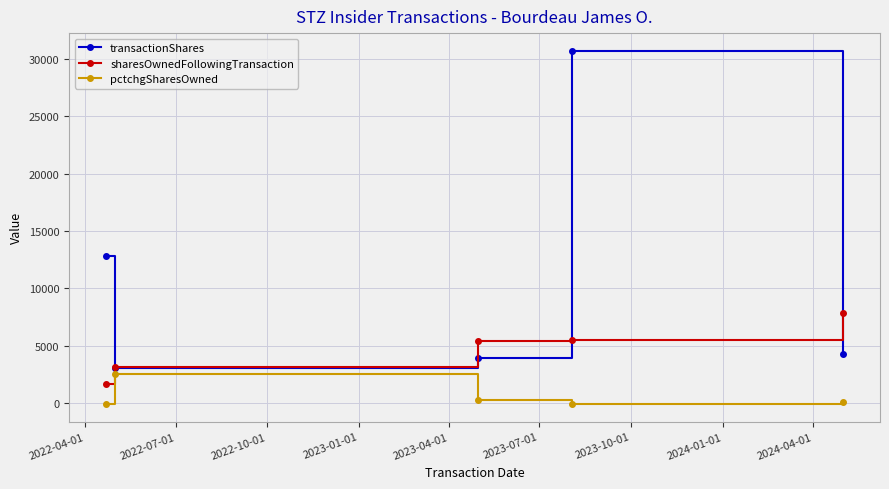

Which series has the largest range (max minus min)?

transactionShares